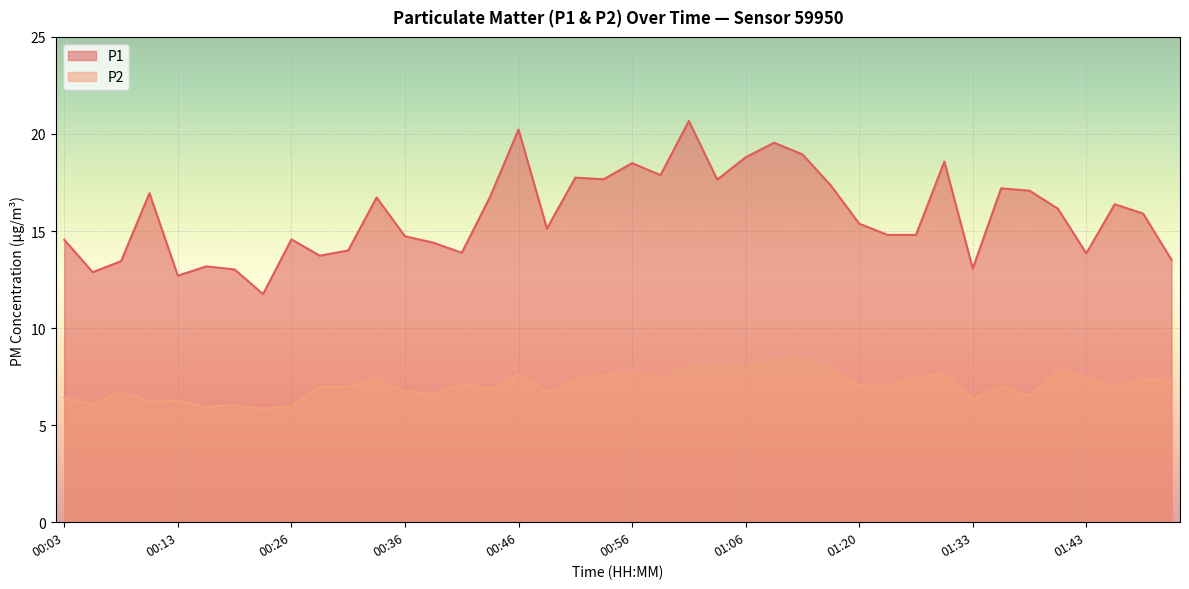

What is the difference between the P1 values at 00:54 and 00:03?

3.1